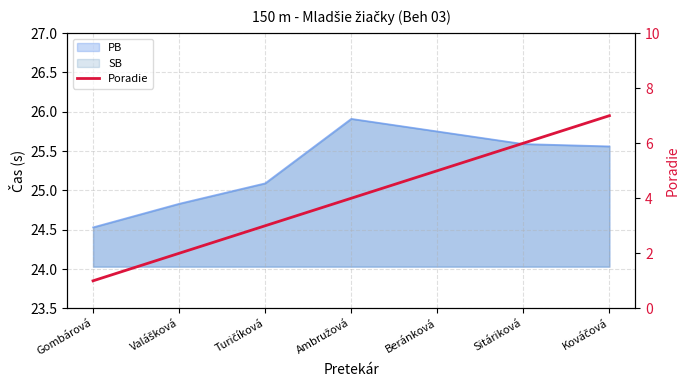

What position from the right is Turičíková?

5